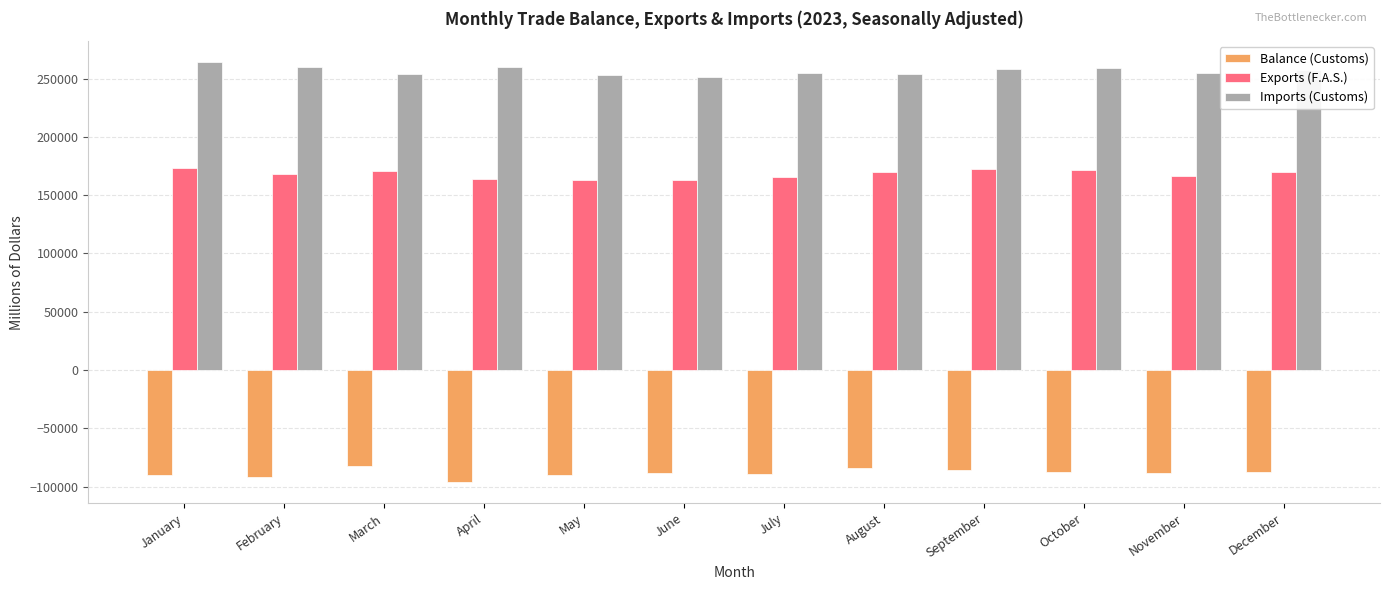

The value of Balance (Customs) at March is -82642.7. True or false?

True